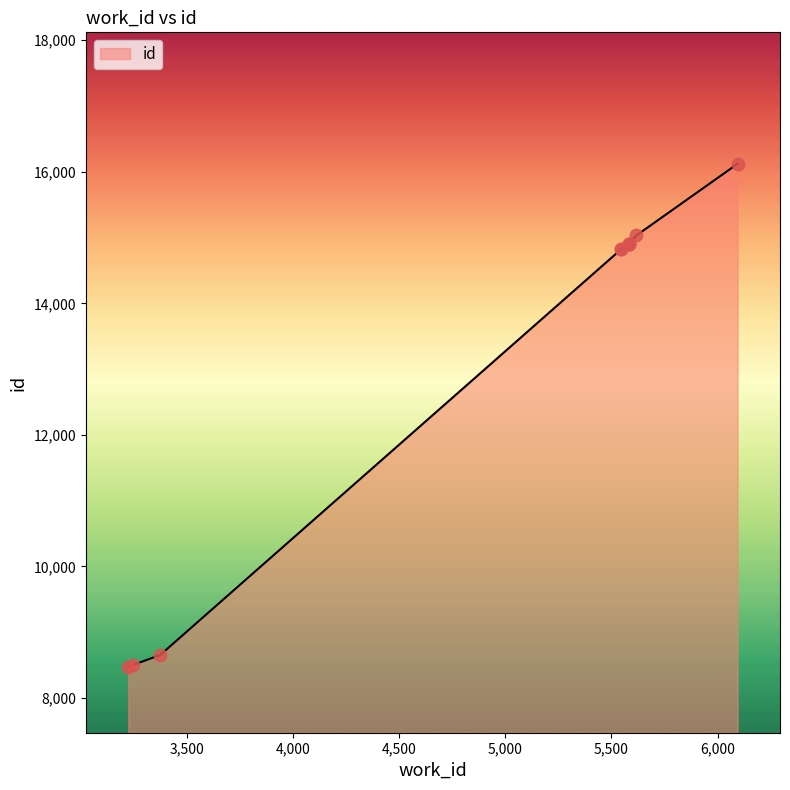

What is the ratio of the value at 5584 to the value at 5545?

1.0